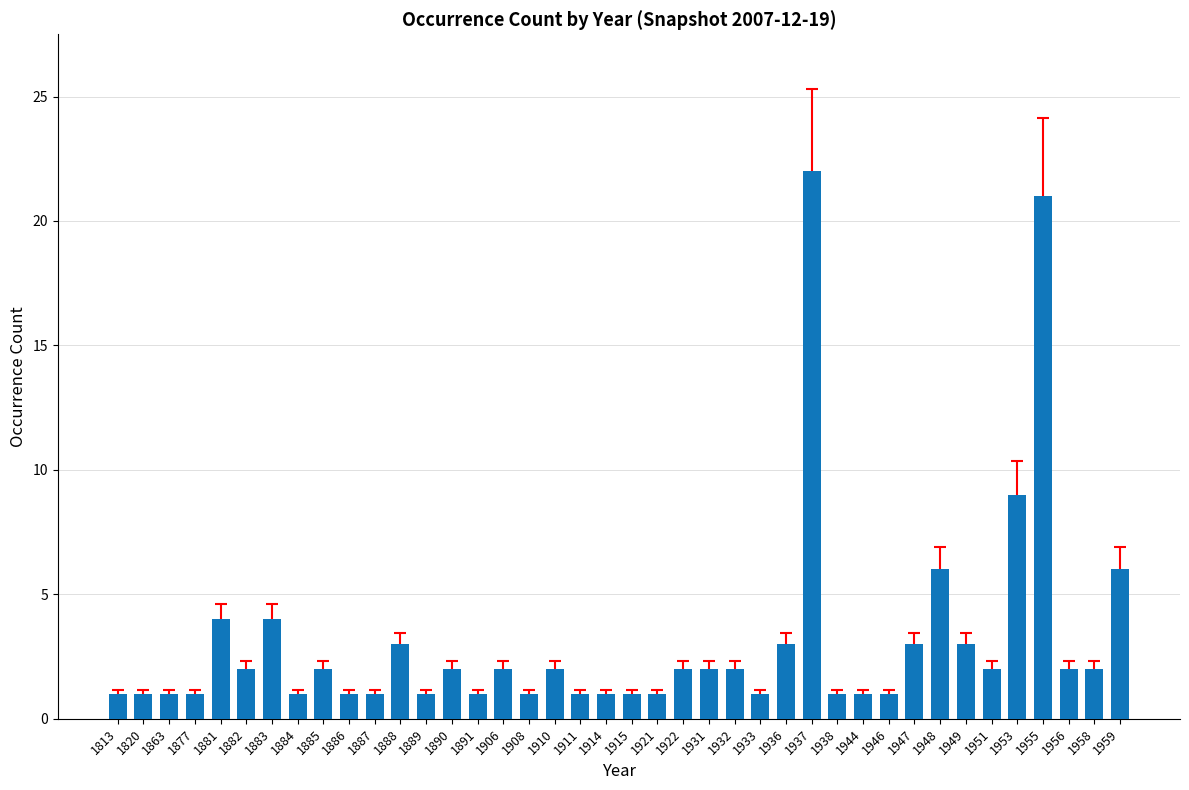

Is it true that the value at 1863 is 1?

True